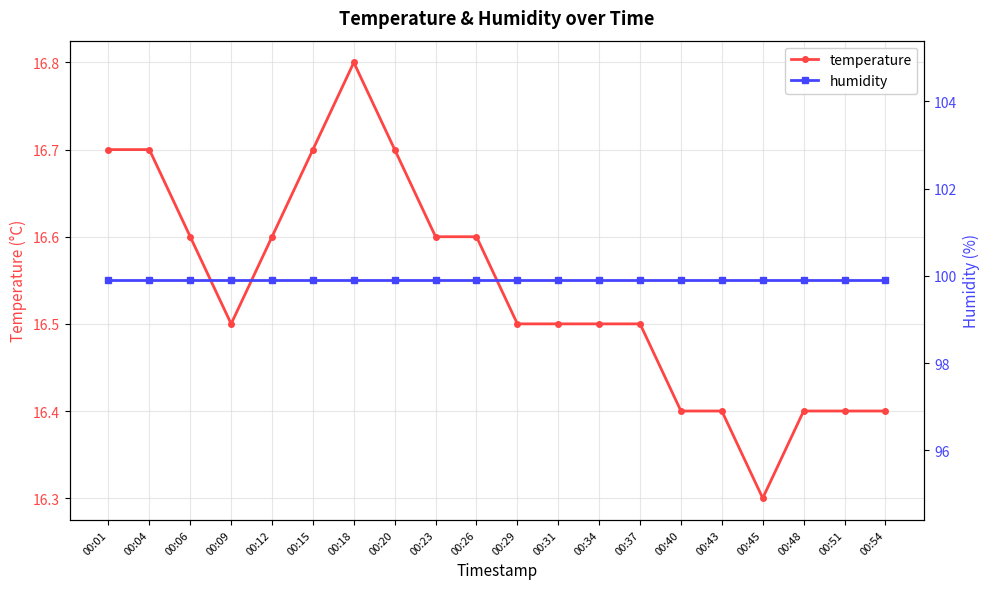

What is the highest value of the humidity series?

99.9